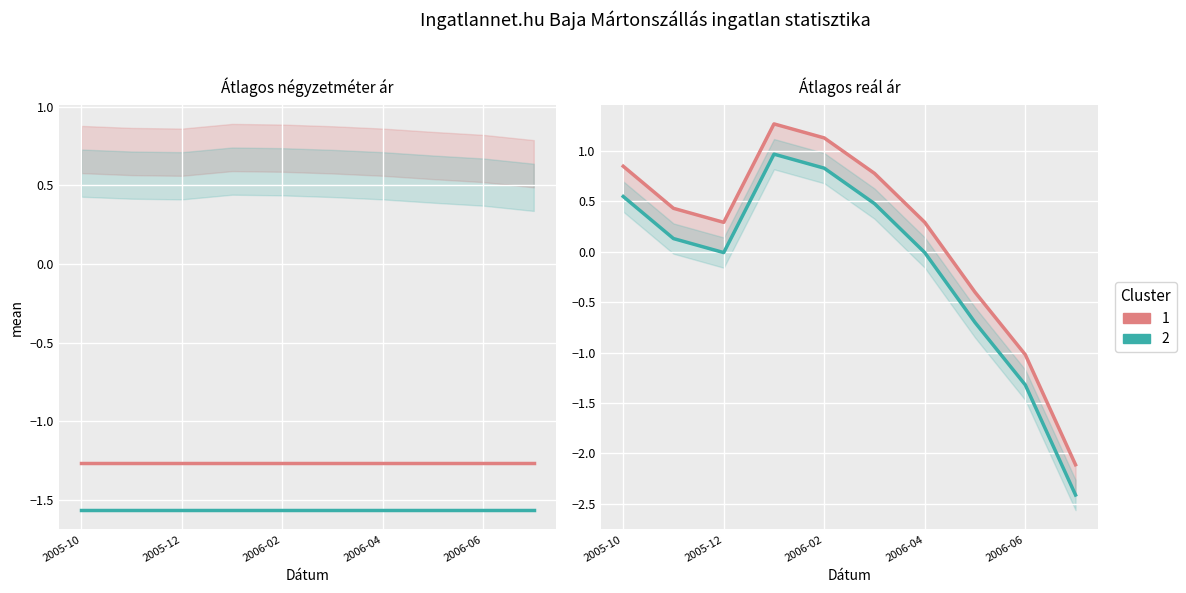

How many lines are shown in the chart?

2